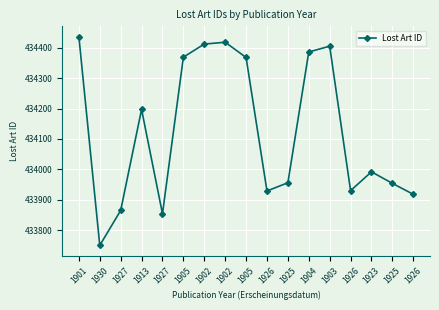

How many lines are shown in the chart?

1